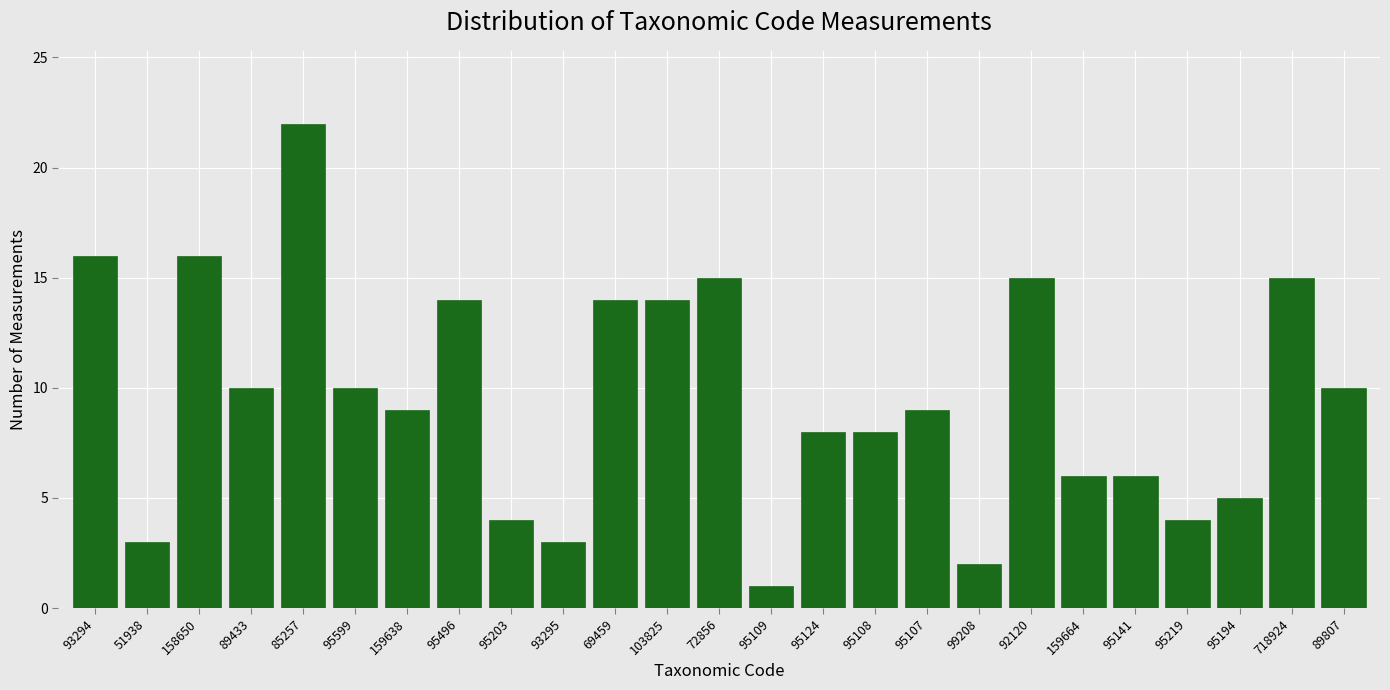

Reading left to right, list all the values displayed in this chart.

16	3	16	10	22	10	9	14	4	3	14	14	15	1	8	8	9	2	15	6	6	4	5	15	10